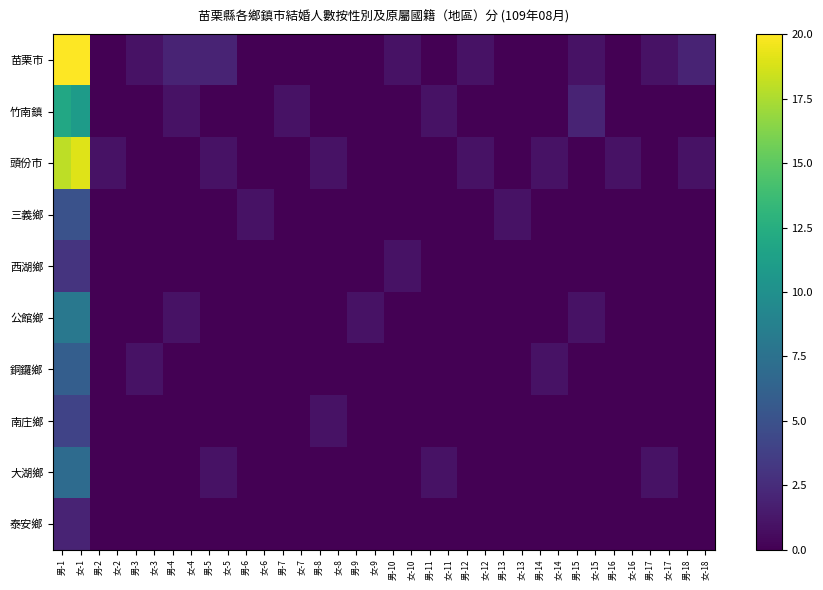

Reading left to right, extract all data points from this chart.

苗栗市: 男-1=20	女-1=20	男-2=0	女-2=0	男-3=1	女-3=1	男-4=2	女-4=2	男-5=2	女-5=2	男-6=0	女-6=0	男-7=0	女-7=0	男-8=0	女-8=0	男-9=0	女-9=0	男-10=1	女-10=1	男-11=0	女-11=0	男-12=1	女-12=1	男-13=0	女-13=0	男-14=0	女-14=0	男-15=1	女-15=1	男-16=0	女-16=0	男-17=1	女-17=1	男-18=2	女-18=2
竹南鎮: 男-1=12	女-1=11	男-2=0	女-2=0	男-3=0	女-3=0	男-4=1	女-4=1	男-5=0	女-5=0	男-6=0	女-6=0	男-7=1	女-7=1	男-8=0	女-8=0	男-9=0	女-9=0	男-10=0	女-10=0	男-11=1	女-11=1	男-12=0	女-12=0	男-13=0	女-13=0	男-14=0	女-14=0	男-15=2	女-15=2	男-16=0	女-16=0	男-17=0	女-17=0	男-18=0	女-18=0
頭份市: 男-1=18	女-1=19	男-2=1	女-2=1	男-3=0	女-3=0	男-4=0	女-4=0	男-5=1	女-5=1	男-6=0	女-6=0	男-7=0	女-7=0	男-8=1	女-8=1	男-9=0	女-9=0	男-10=0	女-10=0	男-11=0	女-11=0	男-12=1	女-12=1	男-13=0	女-13=0	男-14=1	女-14=1	男-15=0	女-15=0	男-16=1	女-16=1	男-17=0	女-17=0	男-18=1	女-18=1
三義鄉: 男-1=5	女-1=5	男-2=0	女-2=0	男-3=0	女-3=0	男-4=0	女-4=0	男-5=0	女-5=0	男-6=1	女-6=1	男-7=0	女-7=0	男-8=0	女-8=0	男-9=0	女-9=0	男-10=0	女-10=0	男-11=0	女-11=0	男-12=0	女-12=0	男-13=1	女-13=1	男-14=0	女-14=0	男-15=0	女-15=0	男-16=0	女-16=0	男-17=0	女-17=0	男-18=0	女-18=0
西湖鄉: 男-1=3	女-1=3	男-2=0	女-2=0	男-3=0	女-3=0	男-4=0	女-4=0	男-5=0	女-5=0	男-6=0	女-6=0	男-7=0	女-7=0	男-8=0	女-8=0	男-9=0	女-9=0	男-10=1	女-10=1	男-11=0	女-11=0	男-12=0	女-12=0	男-13=0	女-13=0	男-14=0	女-14=0	男-15=0	女-15=0	男-16=0	女-16=0	男-17=0	女-17=0	男-18=0	女-18=0
公館鄉: 男-1=8	女-1=8	男-2=0	女-2=0	男-3=0	女-3=0	男-4=1	女-4=1	男-5=0	女-5=0	男-6=0	女-6=0	男-7=0	女-7=0	男-8=0	女-8=0	男-9=1	女-9=1	男-10=0	女-10=0	男-11=0	女-11=0	男-12=0	女-12=0	男-13=0	女-13=0	男-14=0	女-14=0	男-15=1	女-15=1	男-16=0	女-16=0	男-17=0	女-17=0	男-18=0	女-18=0
銅鑼鄉: 男-1=6	女-1=6	男-2=0	女-2=0	男-3=1	女-3=1	男-4=0	女-4=0	男-5=0	女-5=0	男-6=0	女-6=0	男-7=0	女-7=0	男-8=0	女-8=0	男-9=0	女-9=0	男-10=0	女-10=0	男-11=0	女-11=0	男-12=0	女-12=0	男-13=0	女-13=0	男-14=1	女-14=1	男-15=0	女-15=0	男-16=0	女-16=0	男-17=0	女-17=0	男-18=0	女-18=0
南庄鄉: 男-1=4	女-1=4	男-2=0	女-2=0	男-3=0	女-3=0	男-4=0	女-4=0	男-5=0	女-5=0	男-6=0	女-6=0	男-7=0	女-7=0	男-8=1	女-8=1	男-9=0	女-9=0	男-10=0	女-10=0	男-11=0	女-11=0	男-12=0	女-12=0	男-13=0	女-13=0	男-14=0	女-14=0	男-15=0	女-15=0	男-16=0	女-16=0	男-17=0	女-17=0	男-18=0	女-18=0
大湖鄉: 男-1=7	女-1=7	男-2=0	女-2=0	男-3=0	女-3=0	男-4=0	女-4=0	男-5=1	女-5=1	男-6=0	女-6=0	男-7=0	女-7=0	男-8=0	女-8=0	男-9=0	女-9=0	男-10=0	女-10=0	男-11=1	女-11=1	男-12=0	女-12=0	男-13=0	女-13=0	男-14=0	女-14=0	男-15=0	女-15=0	男-16=0	女-16=0	男-17=1	女-17=1	男-18=0	女-18=0
泰安鄉: 男-1=2	女-1=2	男-2=0	女-2=0	男-3=0	女-3=0	男-4=0	女-4=0	男-5=0	女-5=0	男-6=0	女-6=0	男-7=0	女-7=0	男-8=0	女-8=0	男-9=0	女-9=0	男-10=0	女-10=0	男-11=0	女-11=0	男-12=0	女-12=0	男-13=0	女-13=0	男-14=0	女-14=0	男-15=0	女-15=0	男-16=0	女-16=0	男-17=0	女-17=0	男-18=0	女-18=0